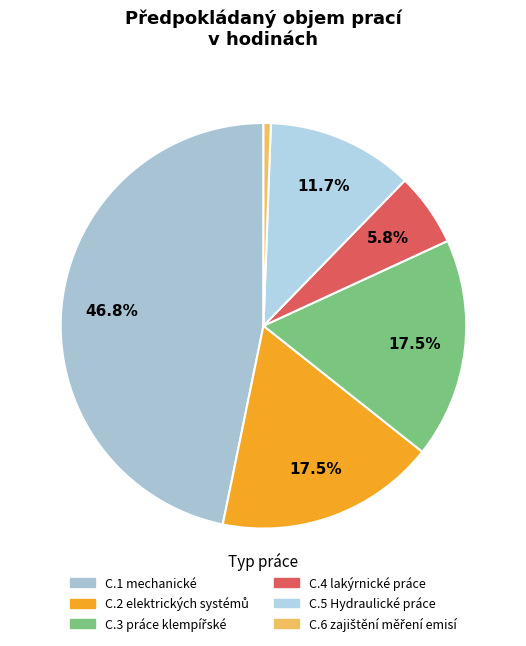

Which has a higher value, C.4 lakýrnické práce or C.1 mechanické?

C.1 mechanické